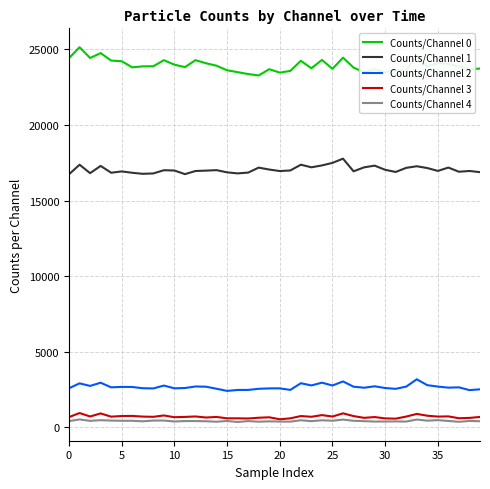

How many categories are shown in the chart?

40